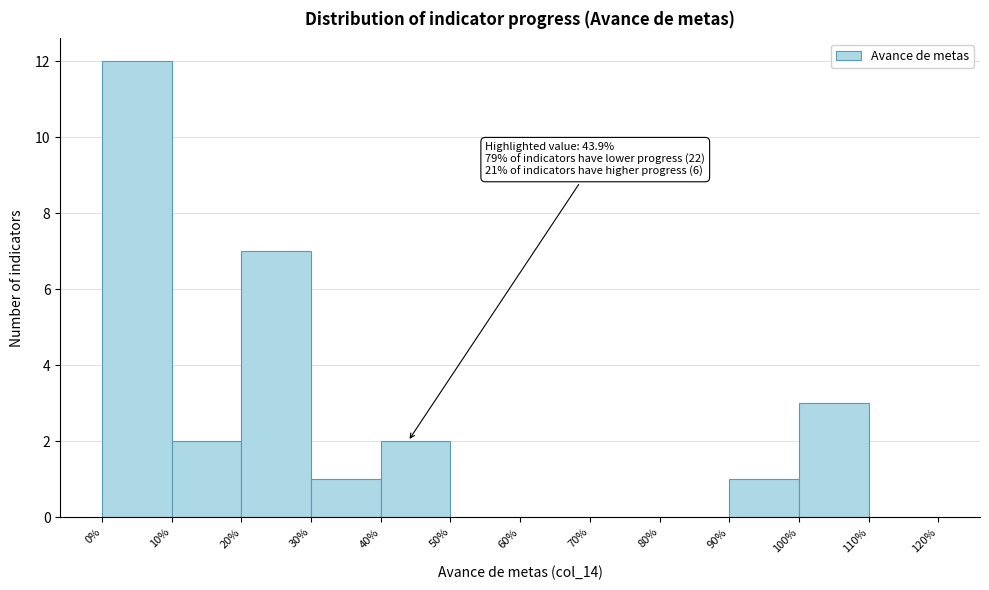

Which range on the x-axis has the tallest bar?

0% to 10%